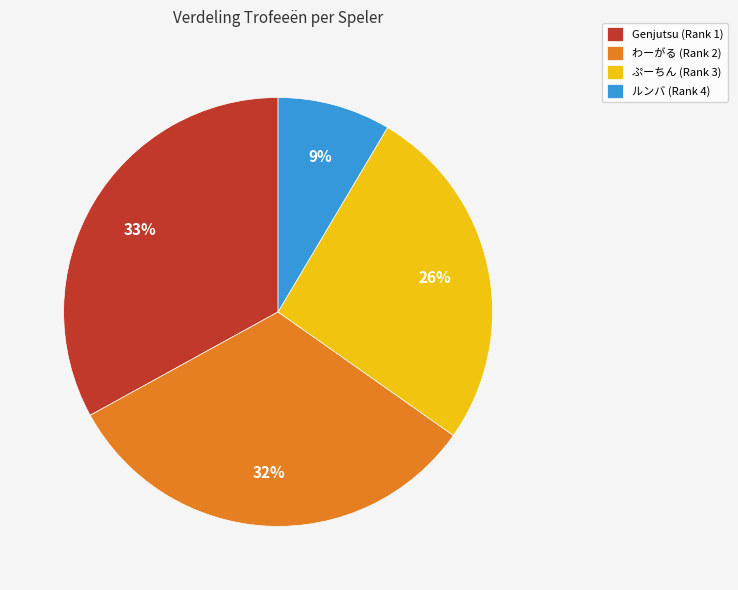

To the nearest percent, what percentage of the pie is ぷーちん (Rank 3)?

26%